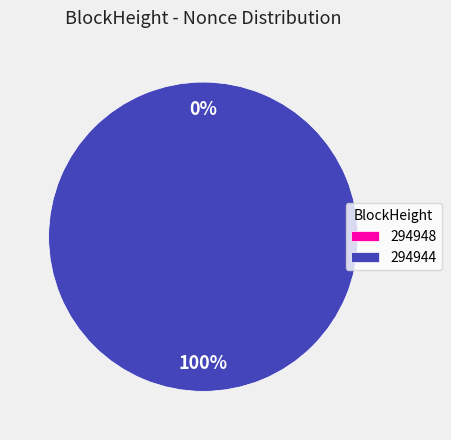

What is the change in value from 294948 to 294944?

+7674